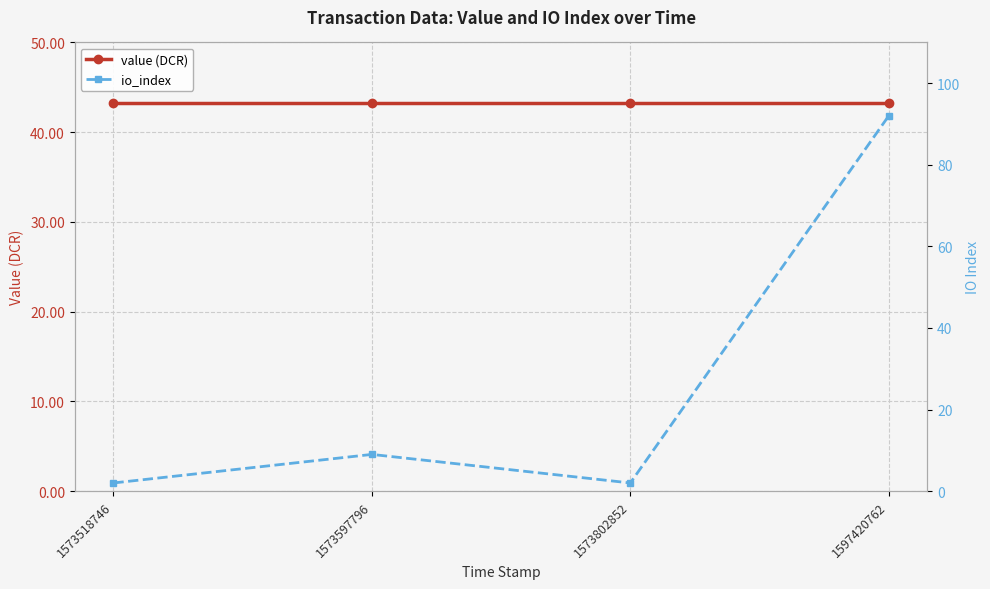

Rank the series by their average value, from lowest to highest.

io_index, value (DCR)